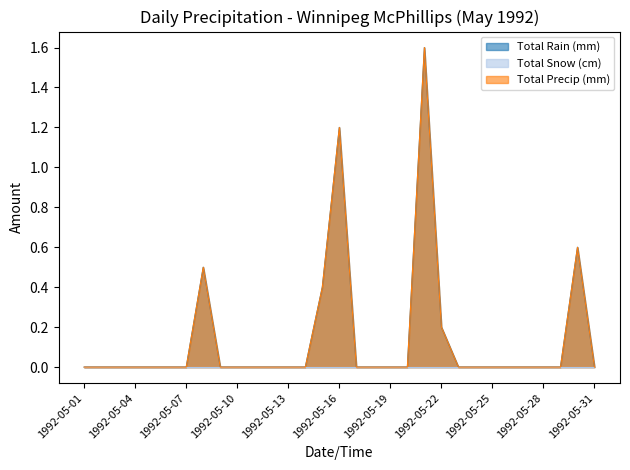

What is the difference between the maximum and minimum values in the Total Rain (mm) series?

1.6